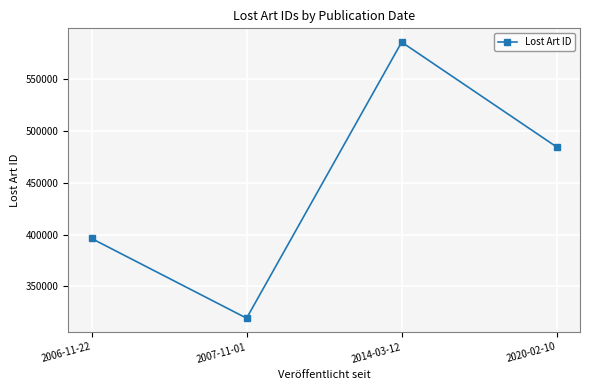

Which has a higher value, 2014-03-12 or 2007-11-01?

2014-03-12